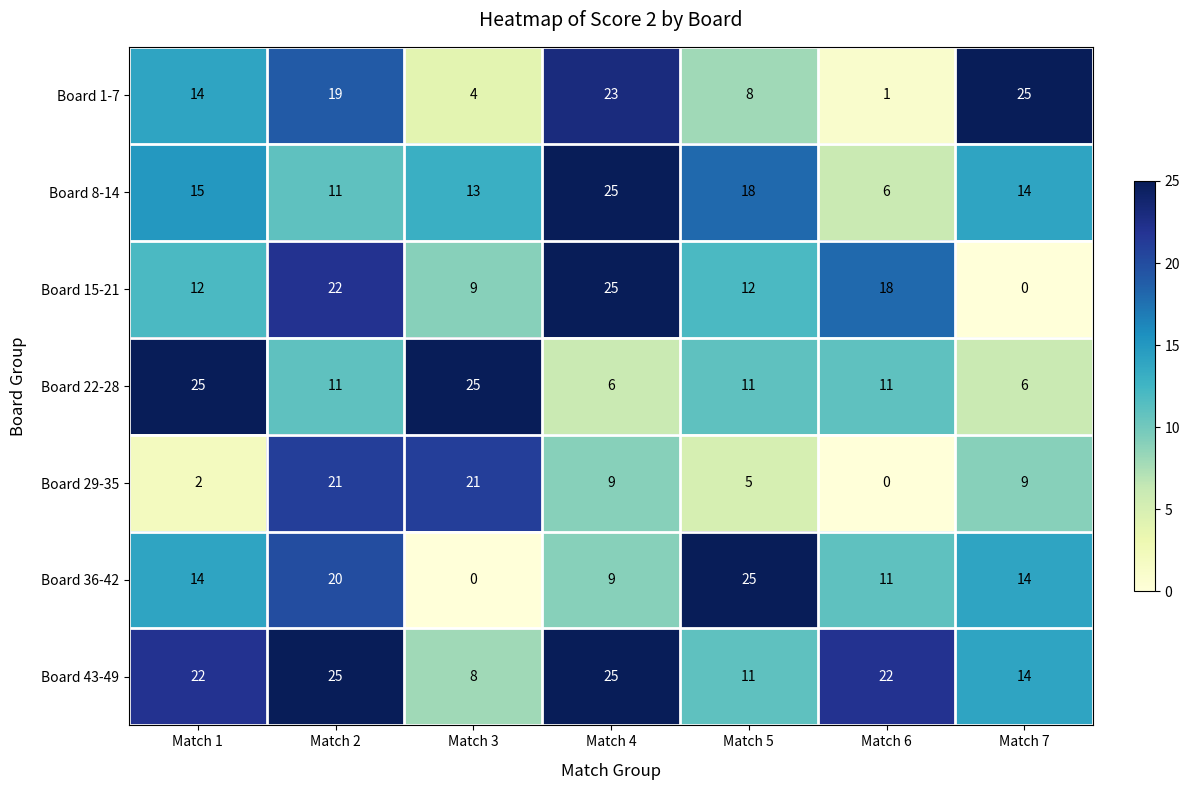

At which label does Board 36-42 reach its peak?

Match 5